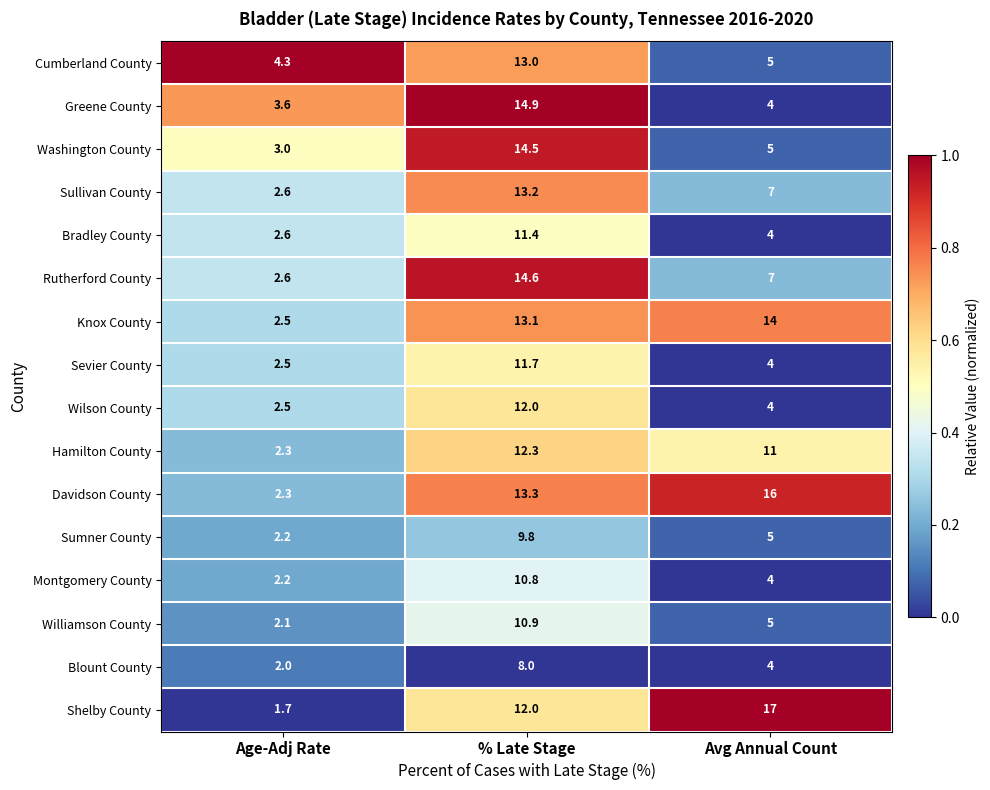

Is the value of Greene County at % Late Stage greater than the value of Davidson County at Age-Adj Rate?

Yes